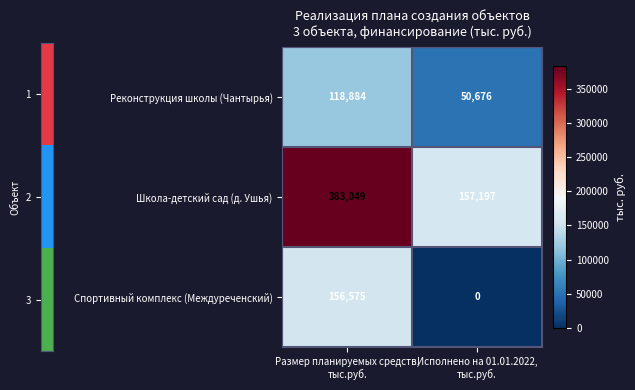

What is the highest value of the Школа-детский сад (д. Ушья) series?

383049